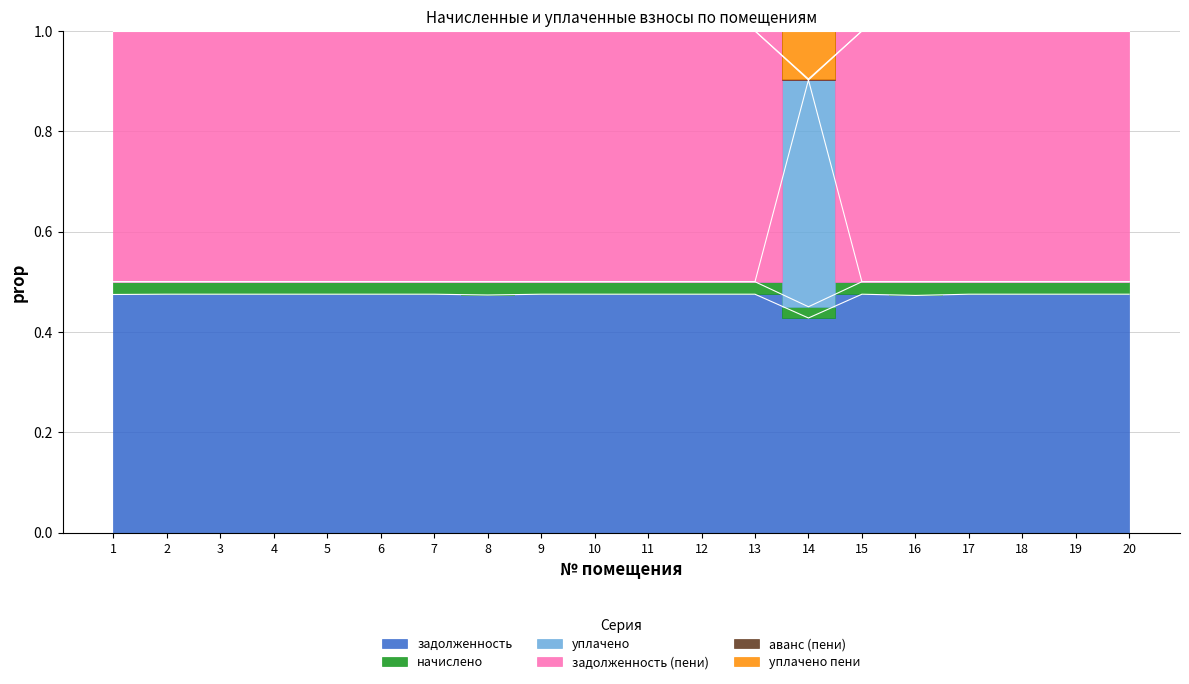

How many уплачено values are between 0 and 1?

20